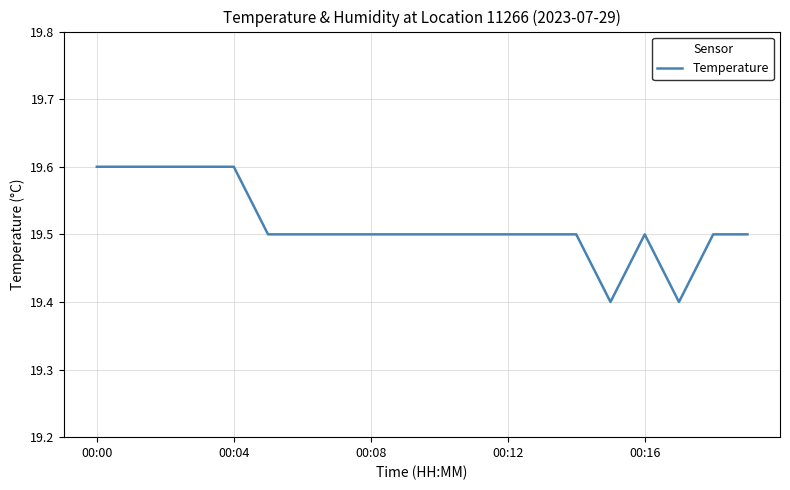

What is the maximum value shown in the chart?

19.6